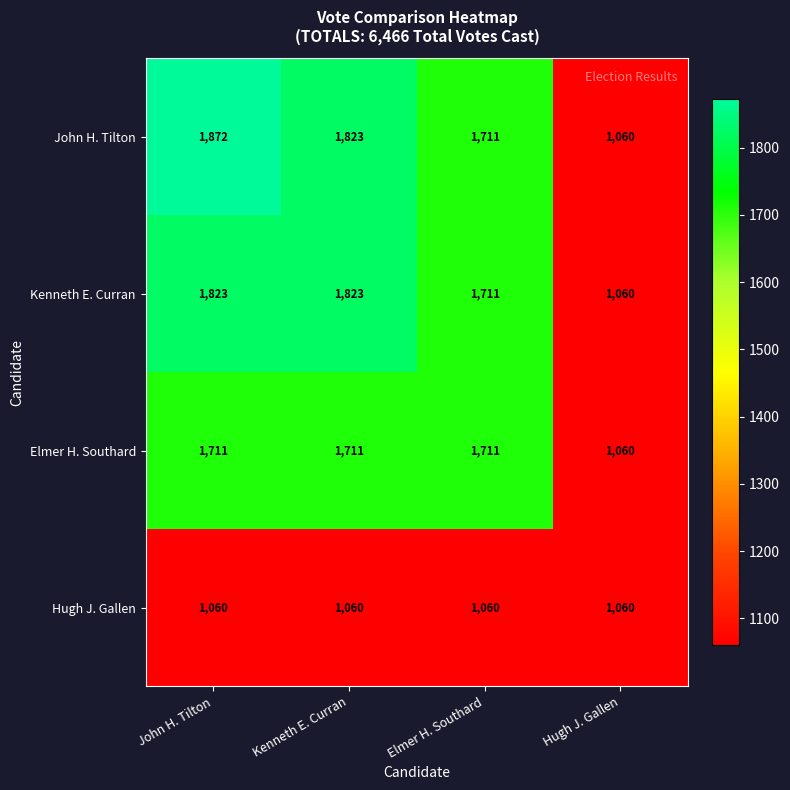

List the labels in order of John H. Tilton value, smallest first.

Hugh J. Gallen, Elmer H. Southard, Kenneth E. Curran, John H. Tilton